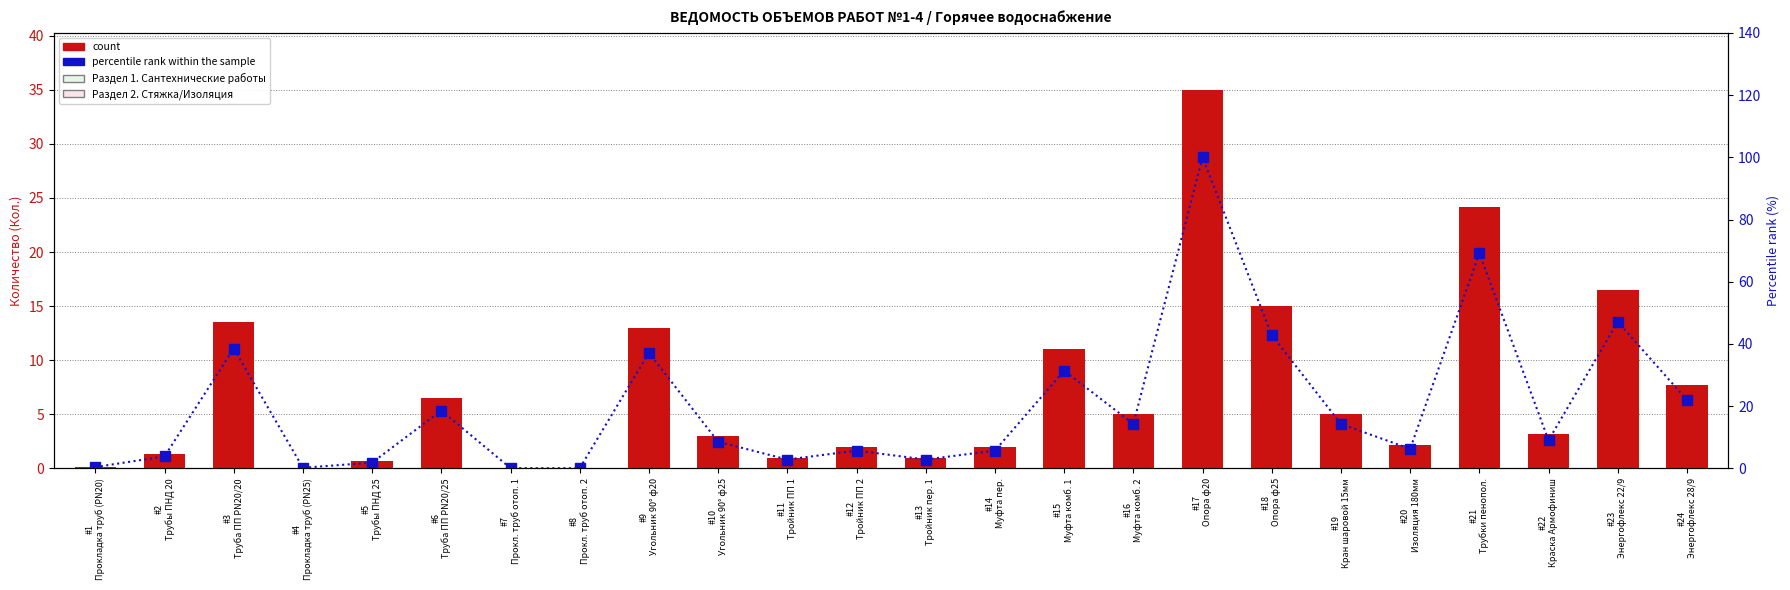

What is the value of the count bar at the 6th from the left?

6.5